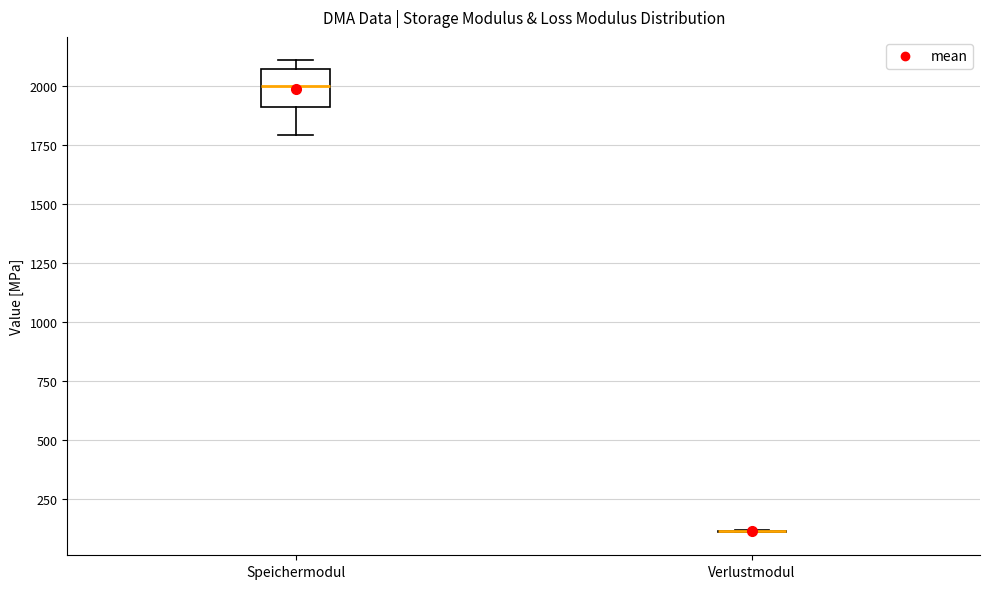

Reading left to right, read every box against the y-axis: the position of its median line, the range the box covers, and the ends of its whiskers. The values are not printed on the chart, so give them approximately, as read against the axis.

Speichermodul: median 2000, box 1900 to 2050, whiskers 1800 to 2100
Verlustmodul: box collapsed to a line at 100, whiskers 100 to 100